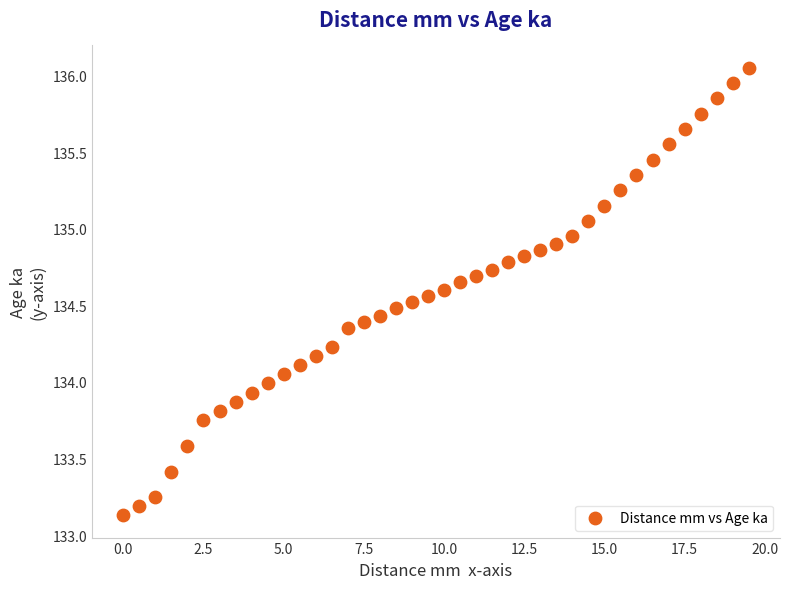

What is the range of Y values (max minus min)?

2.9